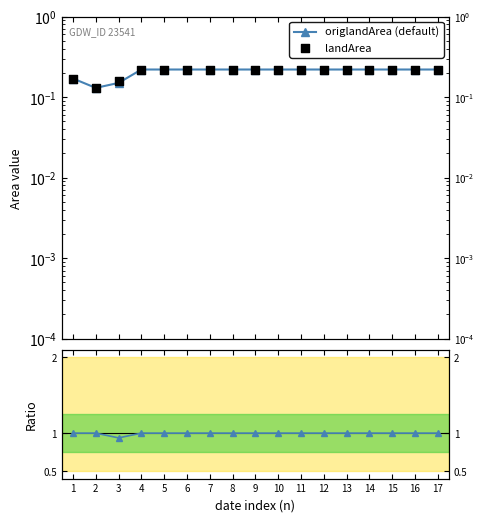

Which series has the largest total across all categories?

ratio origlandArea/landArea